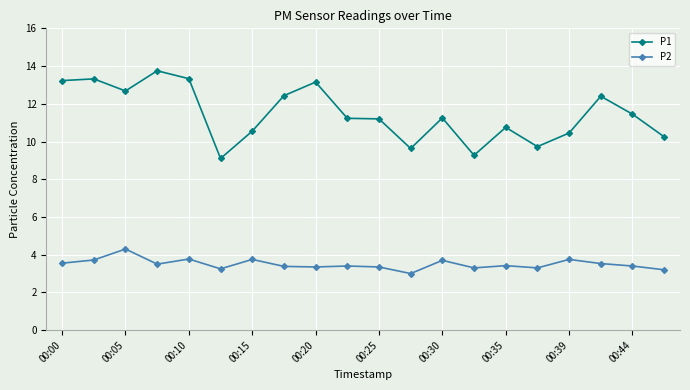

True or false: P1 and P2 intersect in this chart.

False